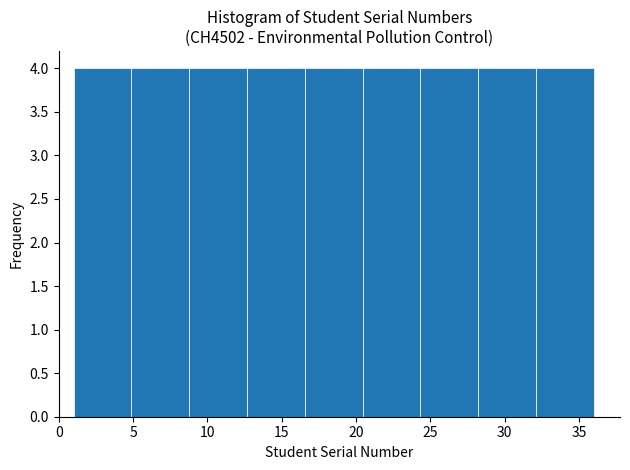

Reading left to right, transcribe this chart: for each bar, give the range it covers on the x-axis and its height. Neither the bar edges nor the heights are printed on the chart, so give them approximately, as read against the axes.

1.0 to 5.0: 4
5.0 to 9.0: 4
9.0 to 12.5: 4
12.5 to 16.5: 4
16.5 to 20.5: 4
20.5 to 24.5: 4
24.5 to 28.0: 4
28.0 to 32.0: 4
32.0 to 36.0: 4